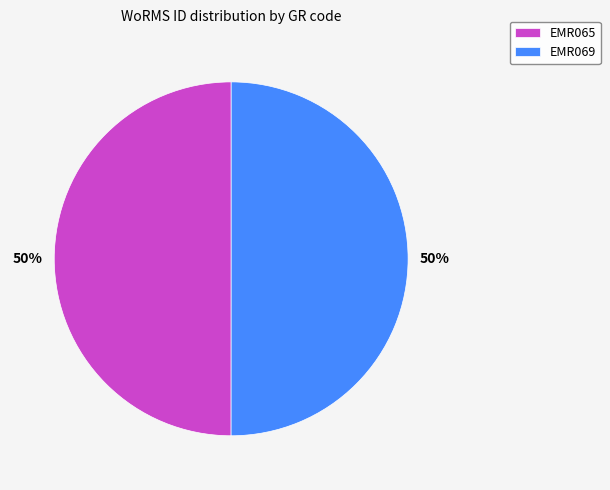

Is it true that EMR069 is 41% of the pie?

False